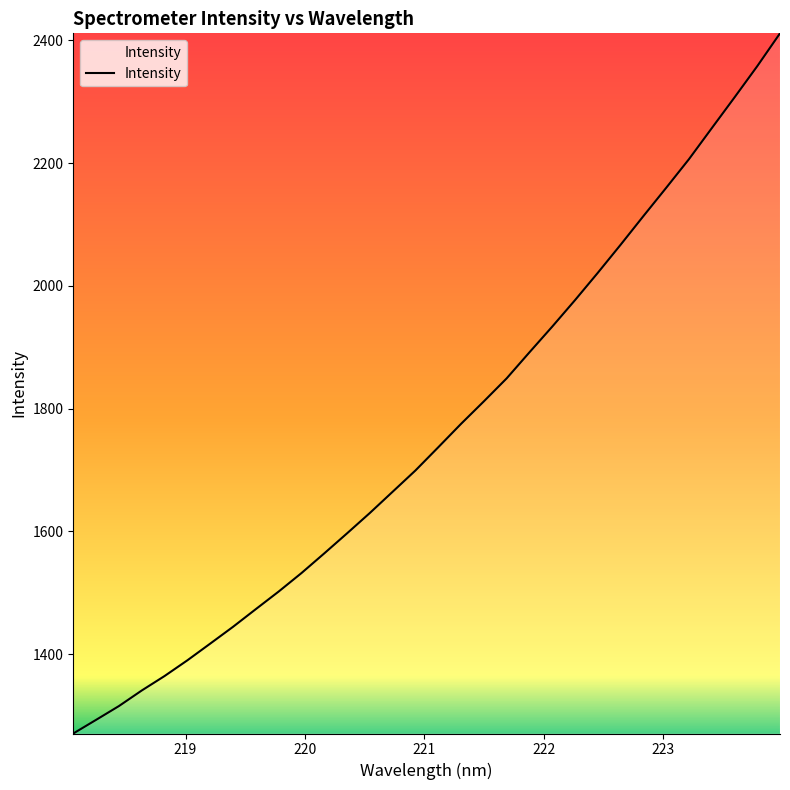

How many lines are shown in the chart?

1